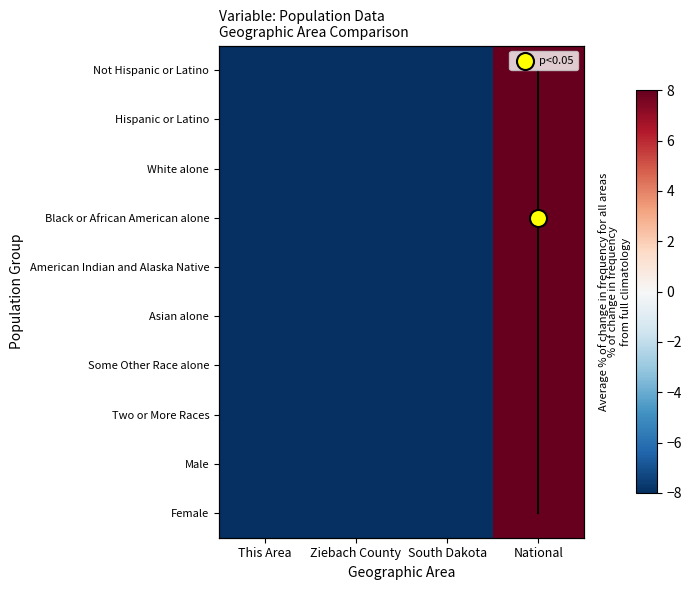

What is the difference between the maximum and minimum values in the Two or More Races series?

399.2